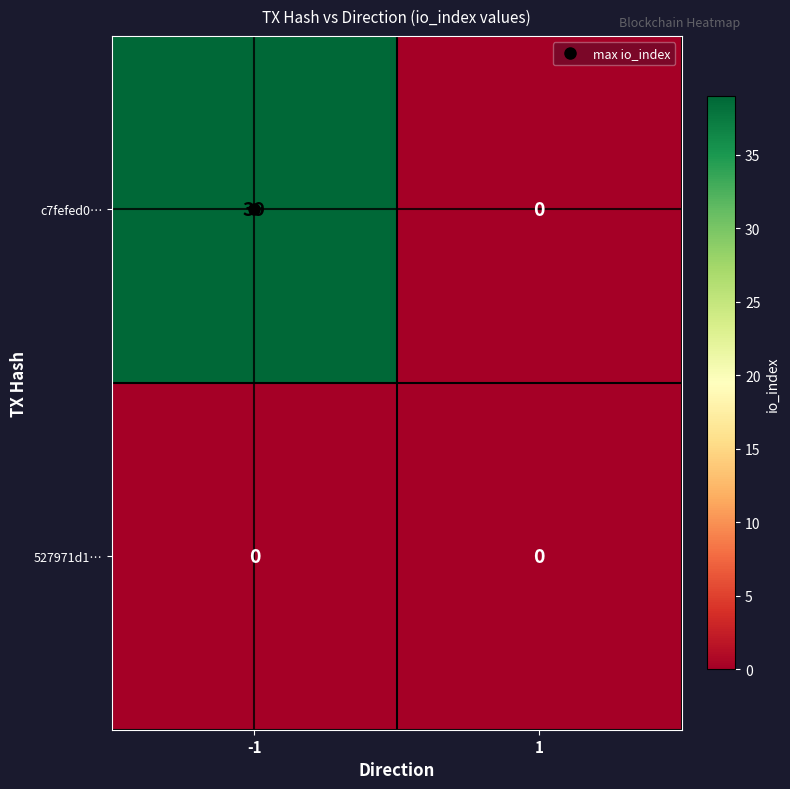

Rank the series at -1 from highest to lowest value.

c7fefed0…, 527971d1…